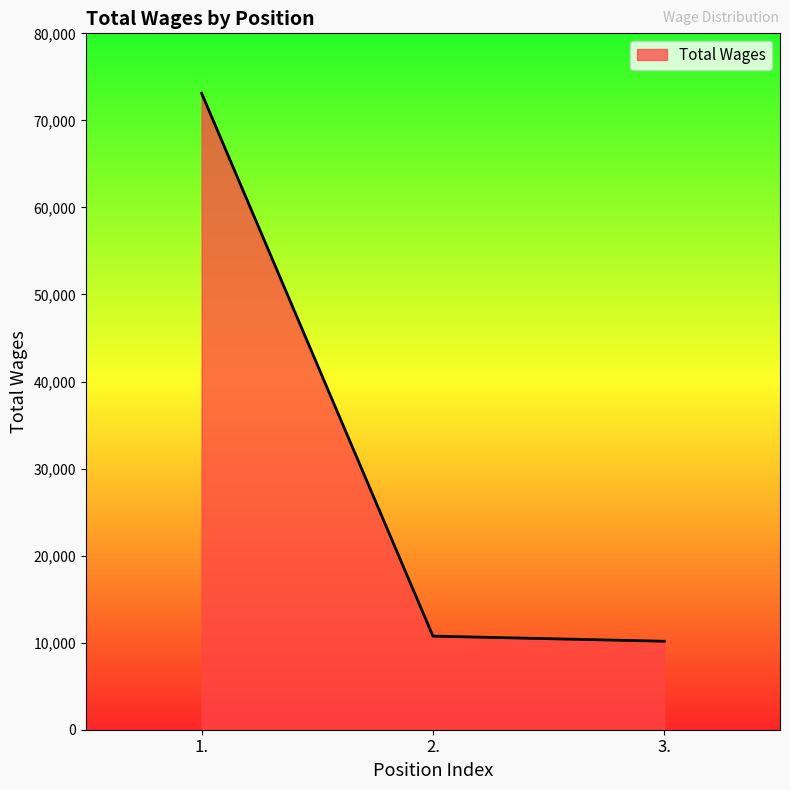

What is the greatest value displayed?

73124